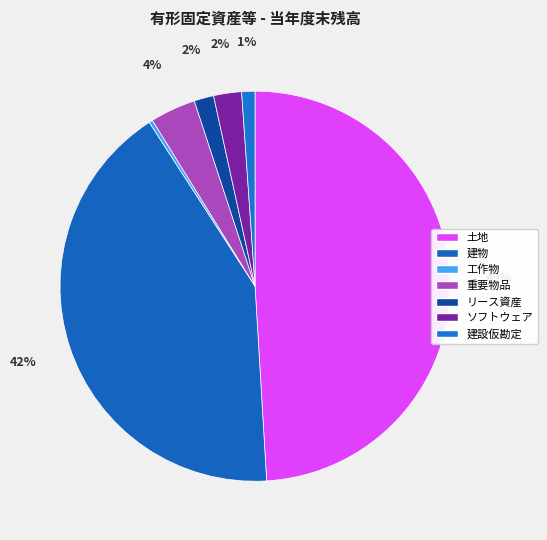

To the nearest percent, what portion does 建設仮勘定 represent?

1%